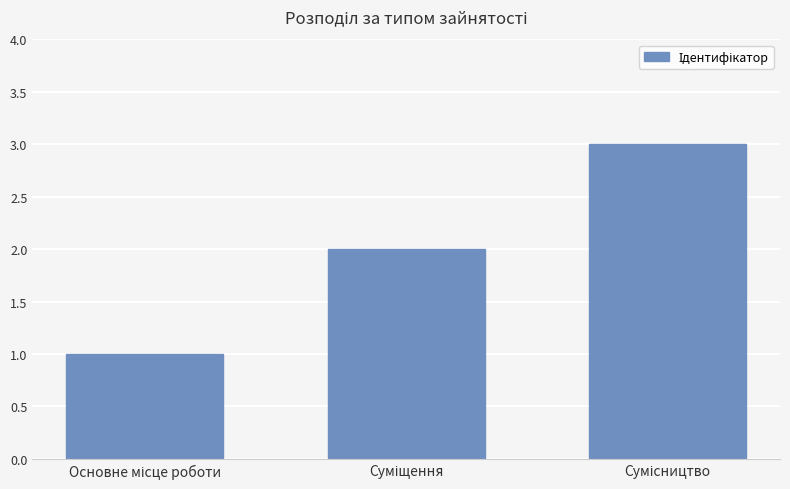

What is the sum of all values?

6